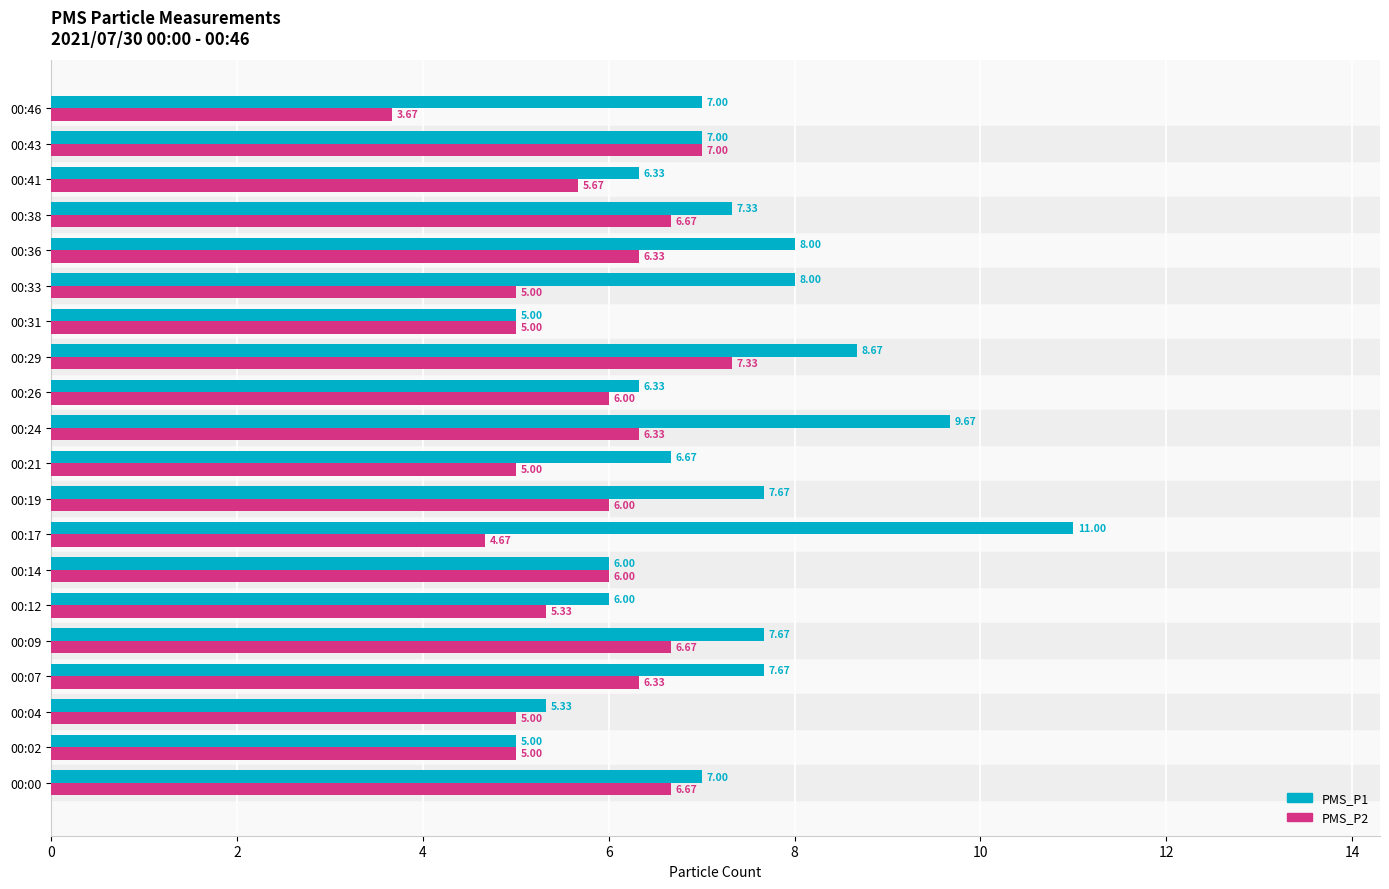

What is the maximum value for PMS_P1?

11.0